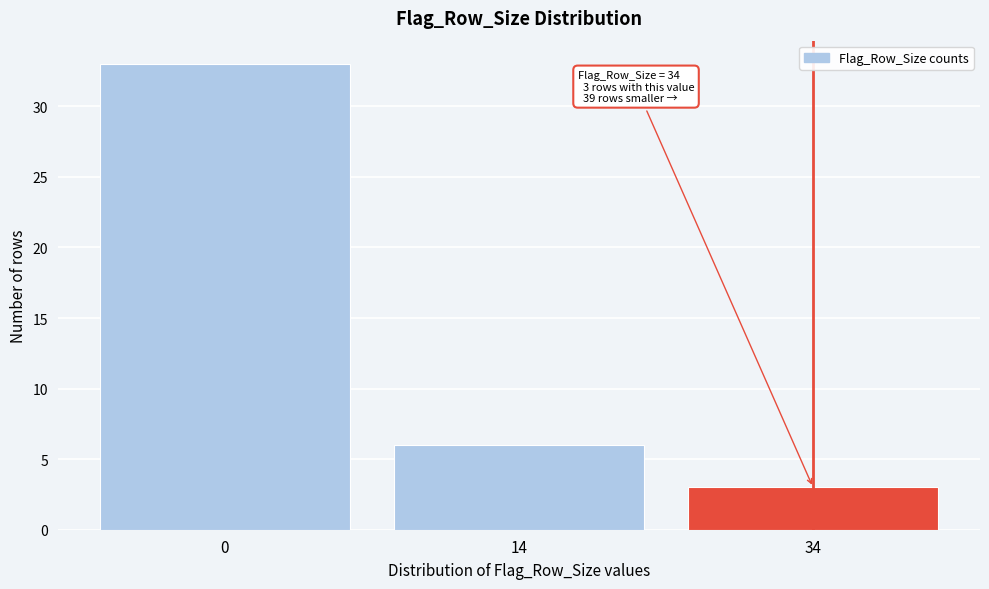

Reading left to right, what are all the values shown in this chart?

33	6	3